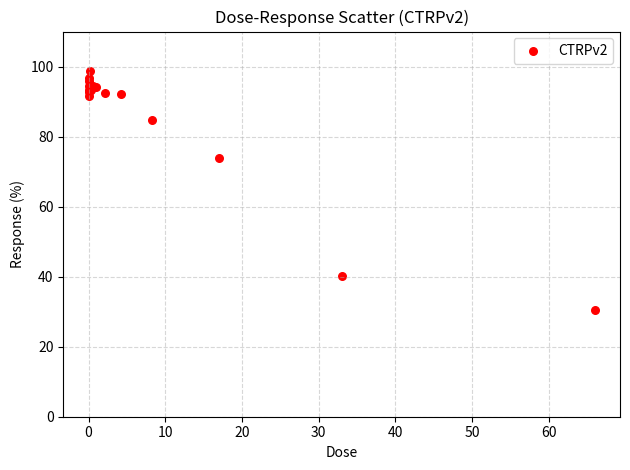

What Y value in the scatter plot is closest to 64?

73.9